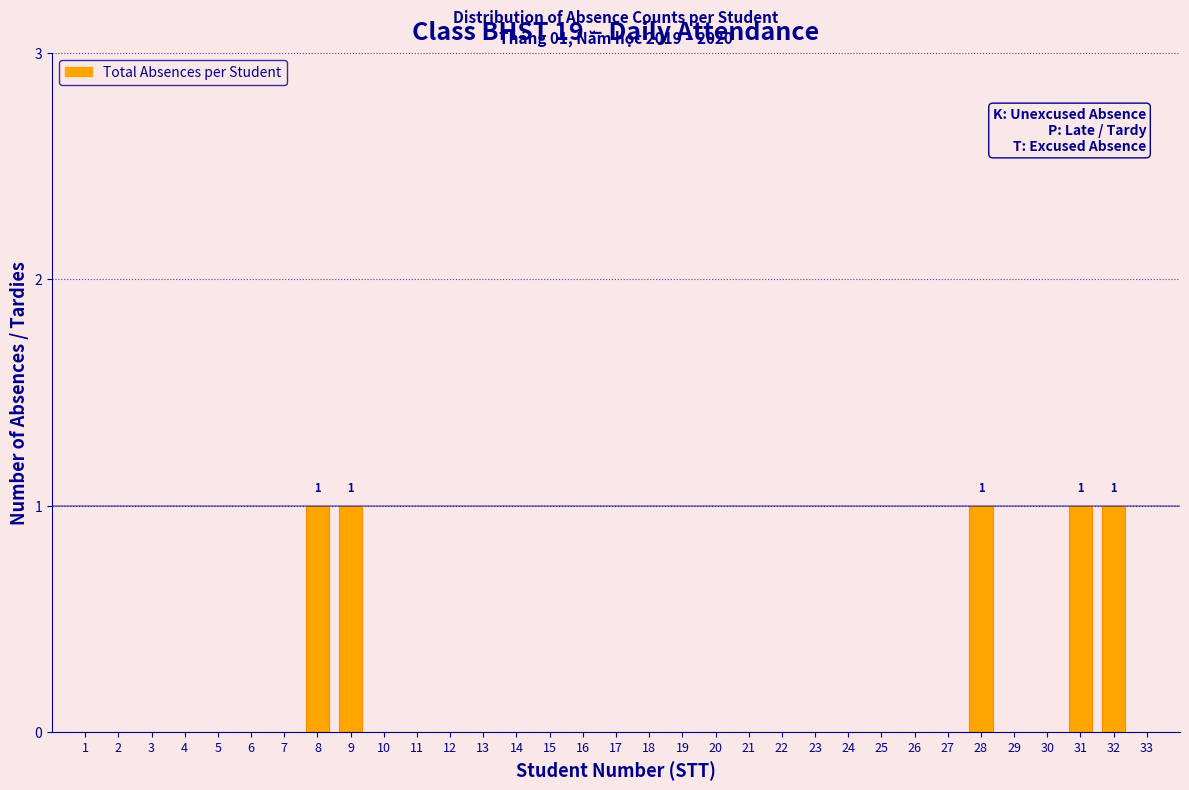

True or false: the data shows 0 at 26.

True